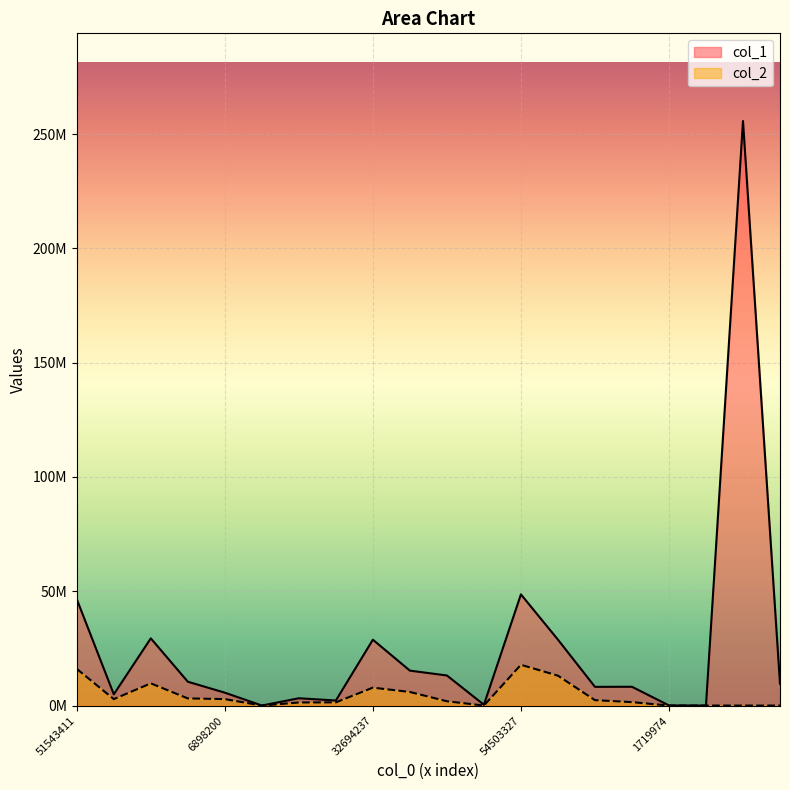

At 363182, list the series in order from largest to smallest.

col_1, col_2